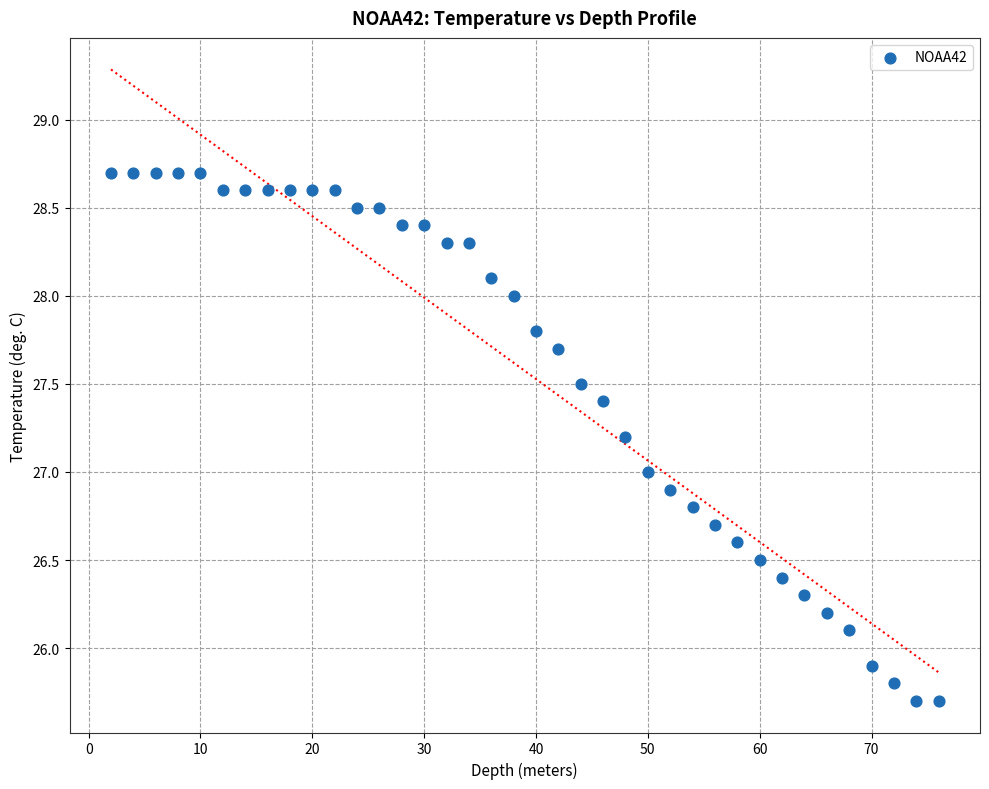

What is the range of Y values (max minus min)?

3.0